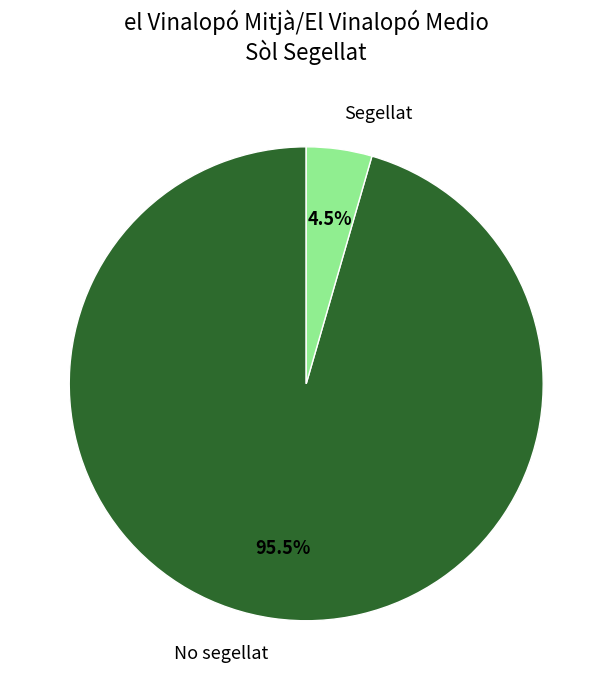

Between No segellat and Segellat, which is larger?

No segellat